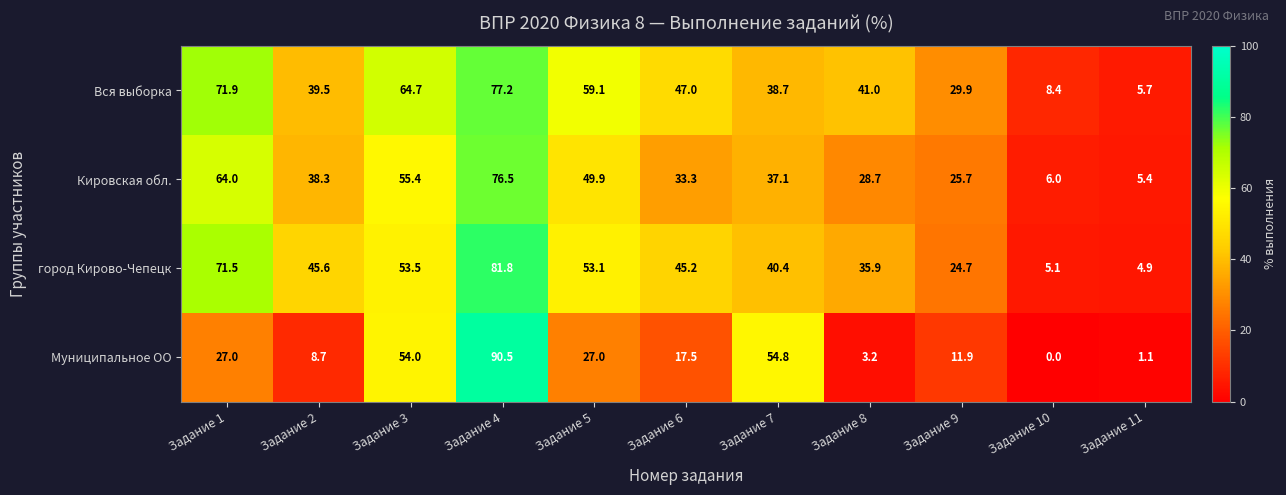

Between Задание 4 and Задание 5, which series saw the biggest shift?

Муниципальное ОО